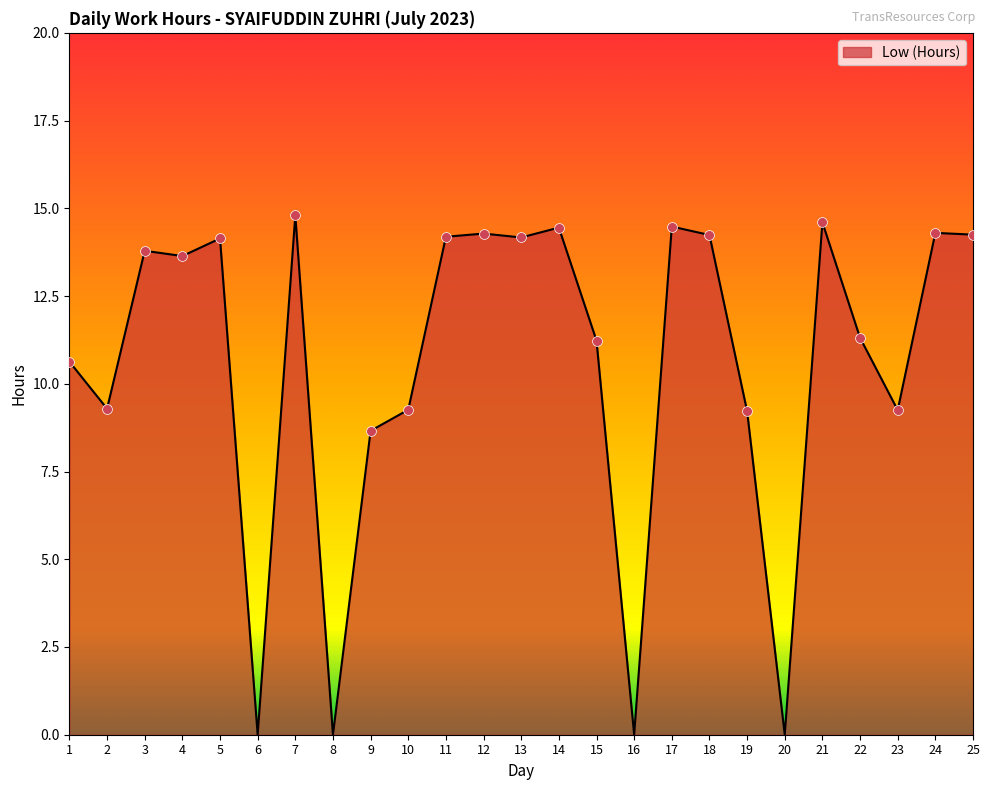

Between 14 and 2, which is larger?

14